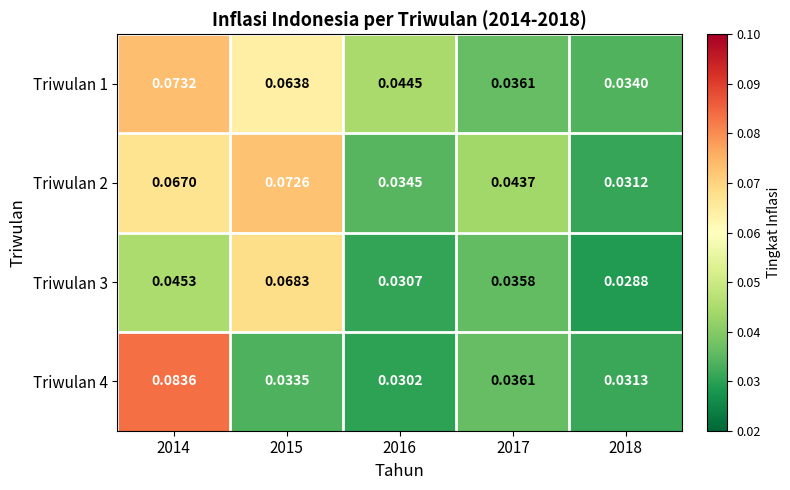

Which series has the largest total across all categories?

Triwulan 1